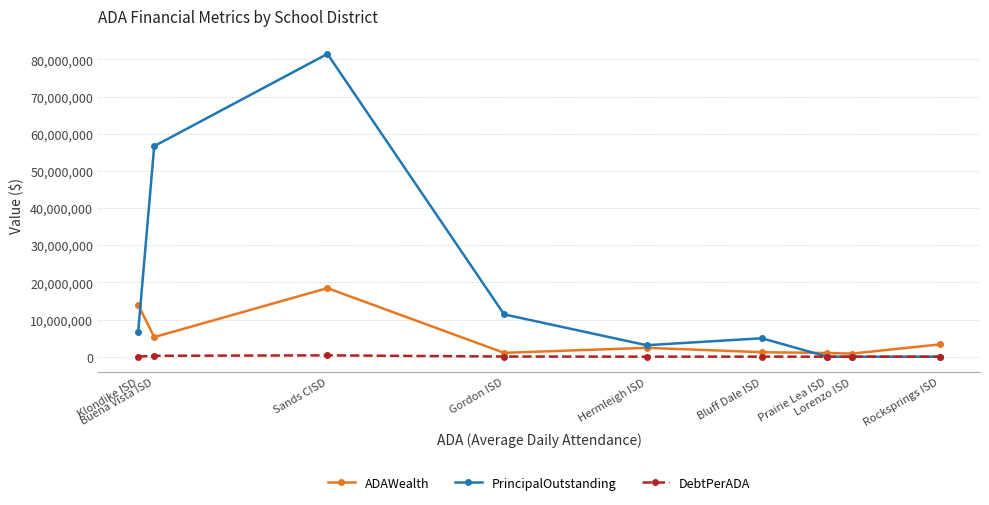

What are all the series names shown in the legend?

ADAWealth, PrincipalOutstanding, DebtPerADA